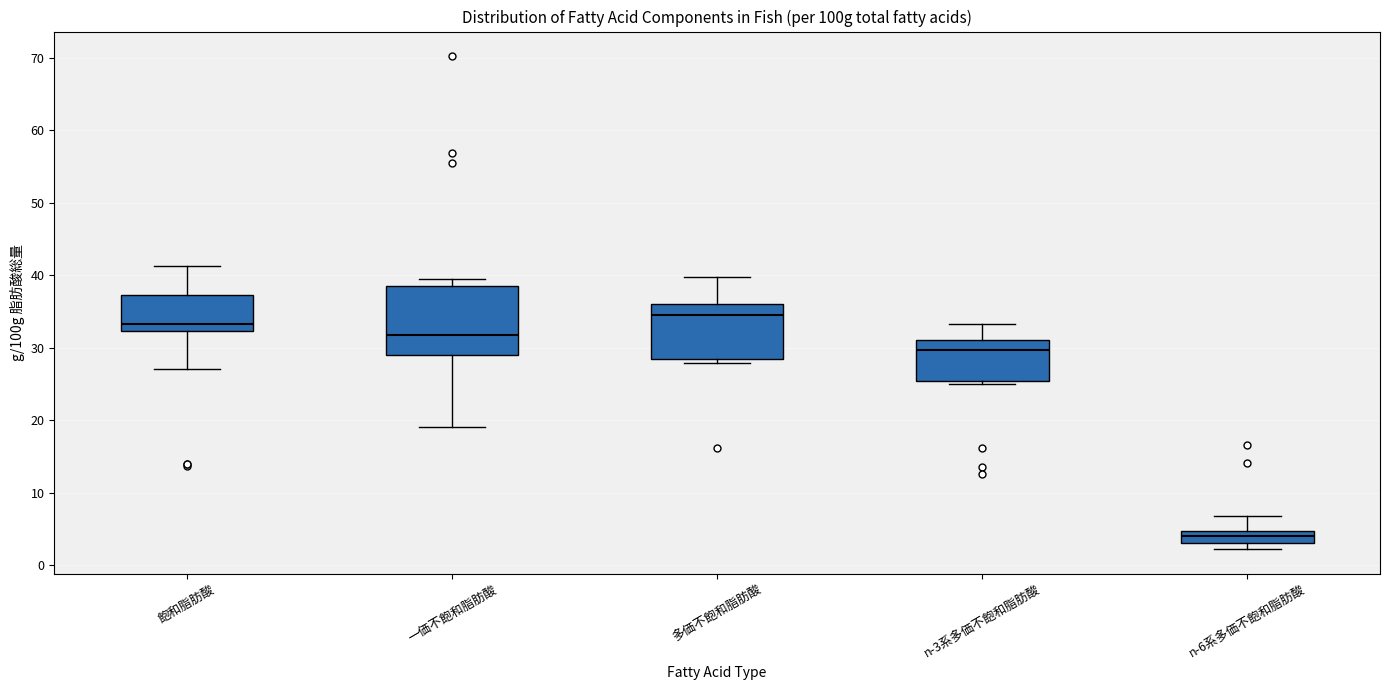

Reading left to right, read every box against the y-axis: the position of its median line, the range the box covers, and the ends of its whiskers. The values are not printed on the chart, so give them approximately, as read against the axis.

飽和脂肪酸: median 33, box 32 to 37, whiskers 27 to 41
一価不飽和脂肪酸: median 32, box 29 to 39, whiskers 19 to 39 (just above the box's upper edge)
多価不飽和脂肪酸: median 35, box 28 to 36, whiskers 28 (just below the box's lower edge) to 40
n-3系多価不飽和脂肪酸: median 30, box 25 to 31, whiskers 25 (just below the box's lower edge) to 33
n-6系多価不飽和脂肪酸: median 4, box 3 to 5, whiskers 2 to 7